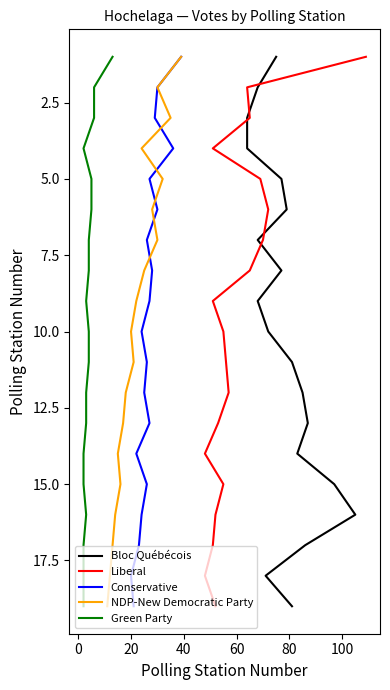

How many data points in Conservative are less than 10?

9